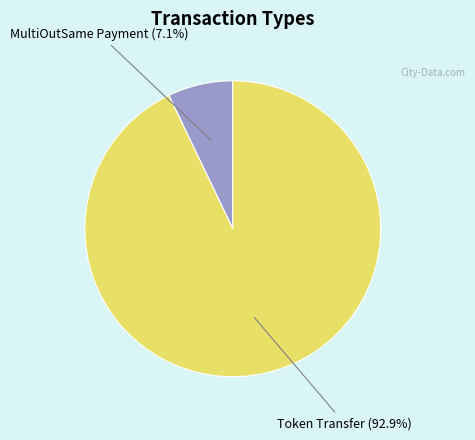

Is there any slice that represents more than half of the pie?

Yes